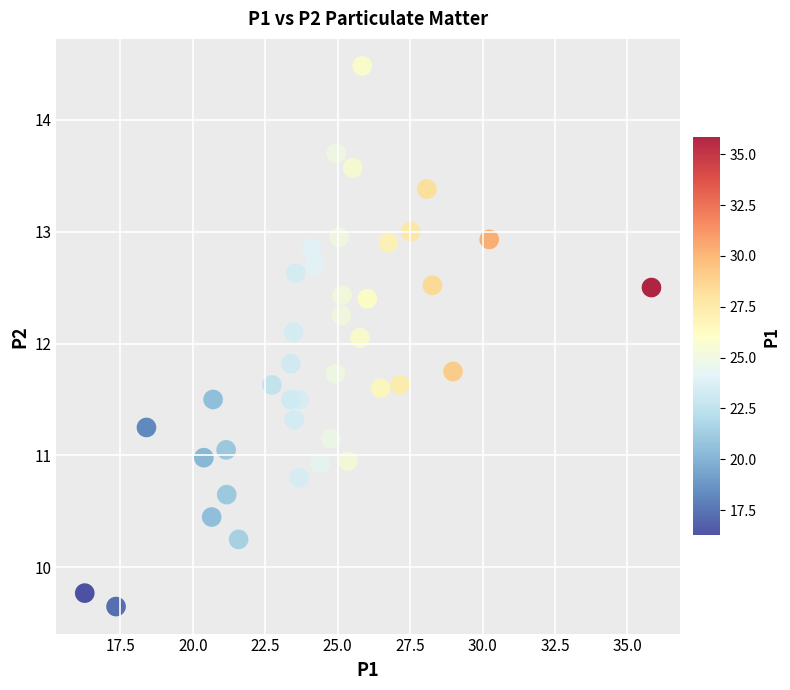

What is the range of X values (max minus min)?

19.6